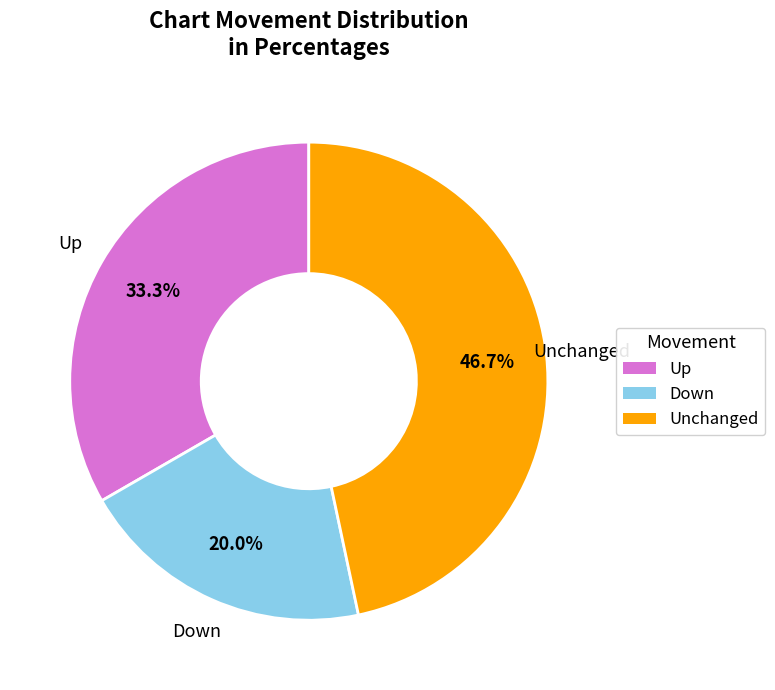

Is there a majority slice in this chart?

No